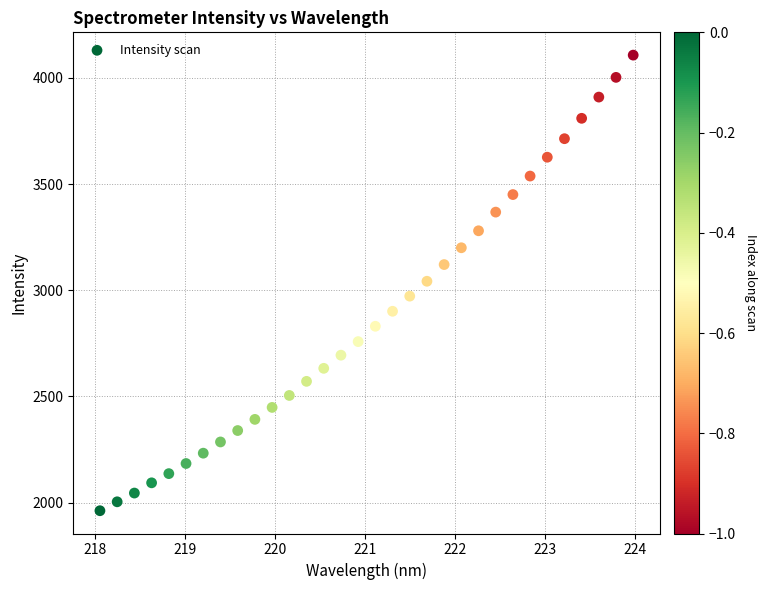

What is the range of Y values (max minus min)?

2145.1